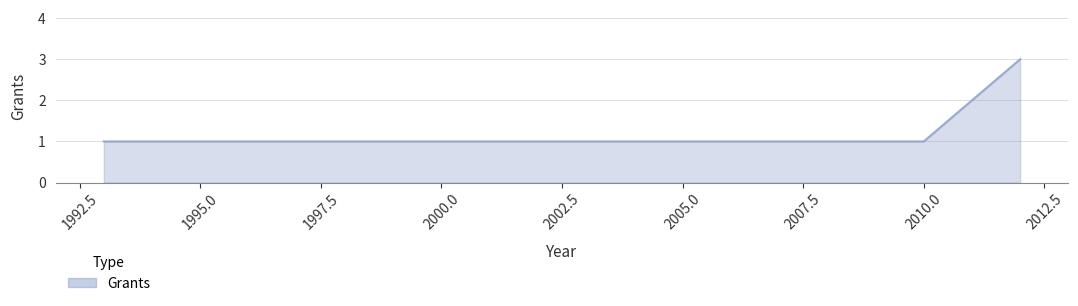

What is the sum of all values?

5